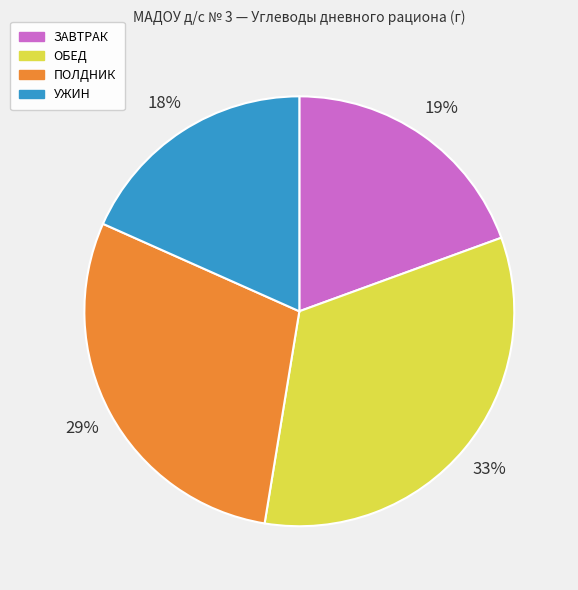

Does any single category account for the majority?

No